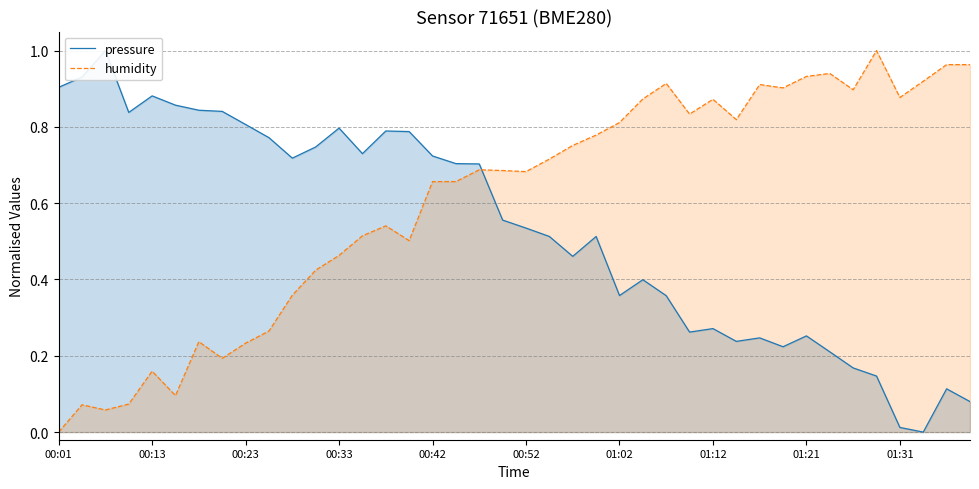

True or false: pressure has more than 0 interior local peaks.

True